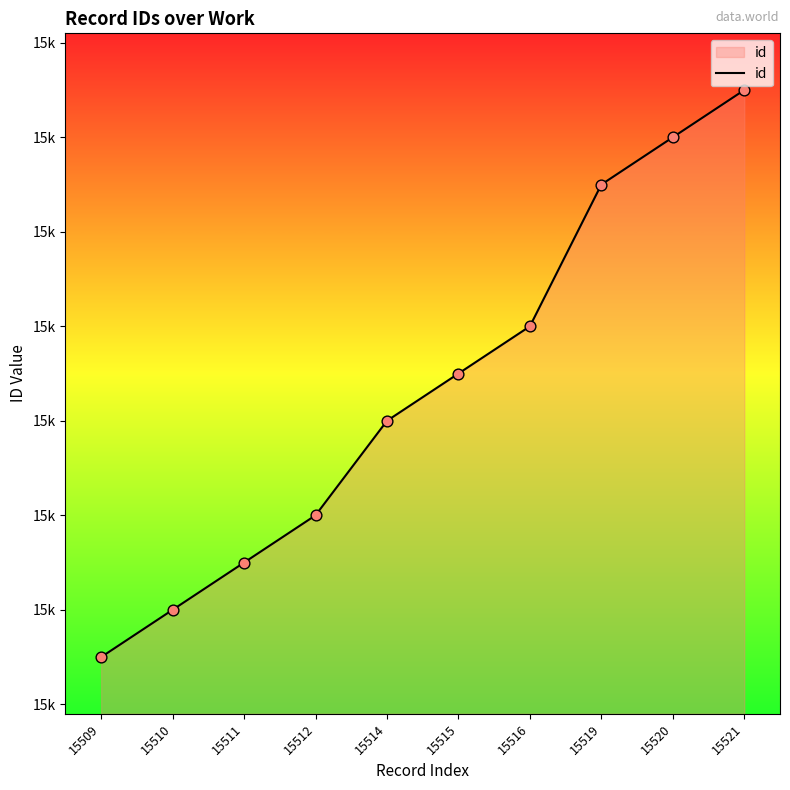

What is the change in value from 15510 to 15516?

+6